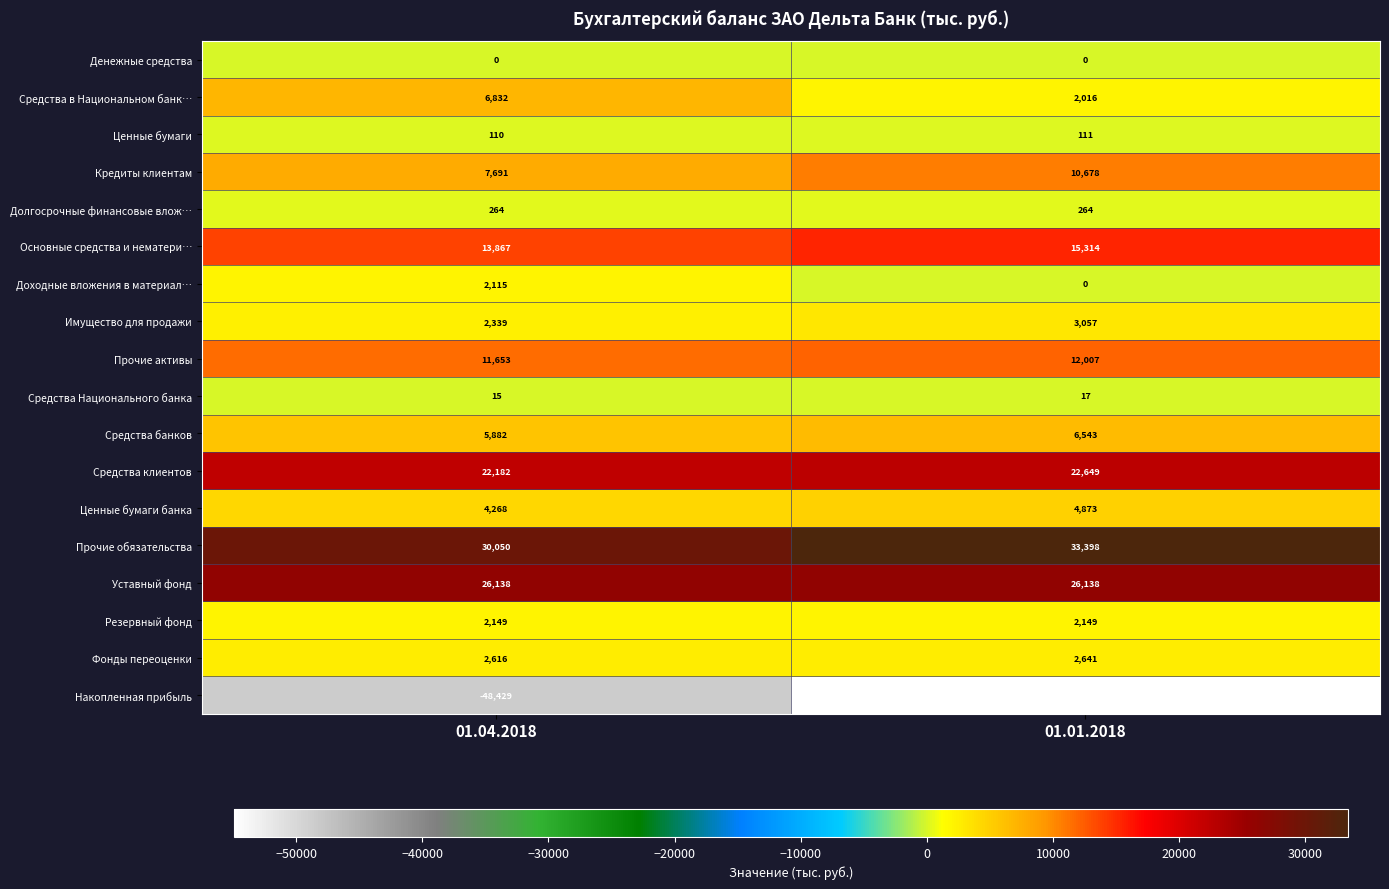

How many series are shown in this chart?

18